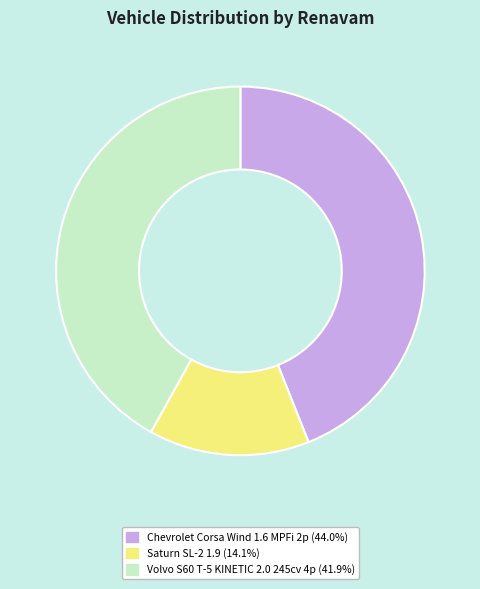

Rank the categories by value from lowest to highest.

Saturn SL-2 1.9, Volvo S60 T-5 KINETIC 2.0 245cv 4p, Chevrolet Corsa Wind 1.6 MPFi 2p